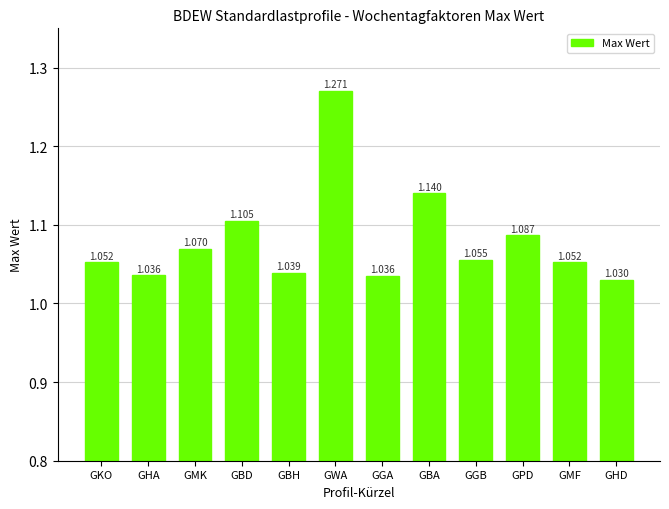

At which label is the value closest to 1?

GHD